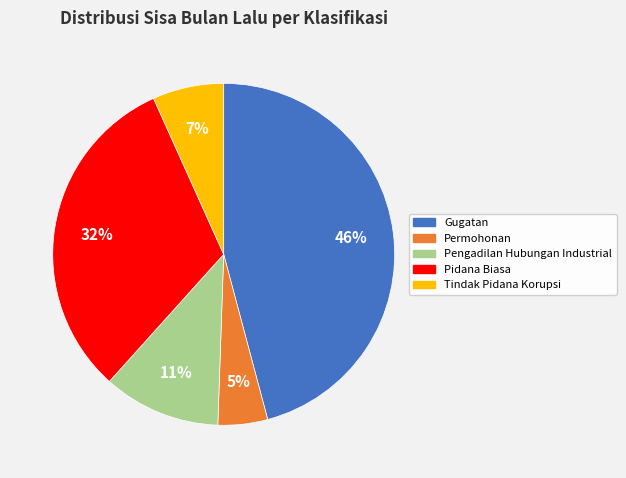

Between Gugatan and Permohonan, which is larger?

Gugatan